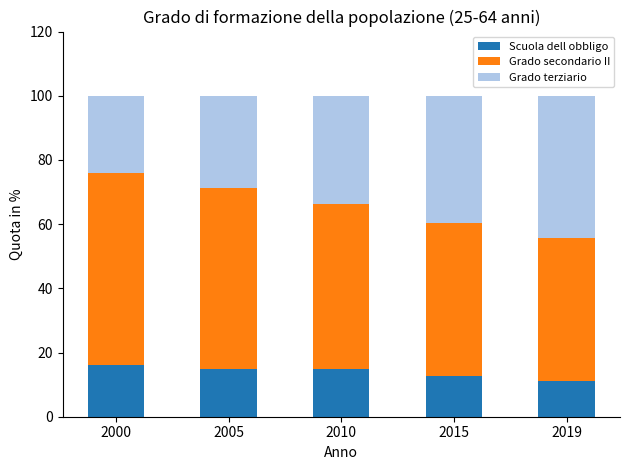

How many categories are shown in the chart?

5